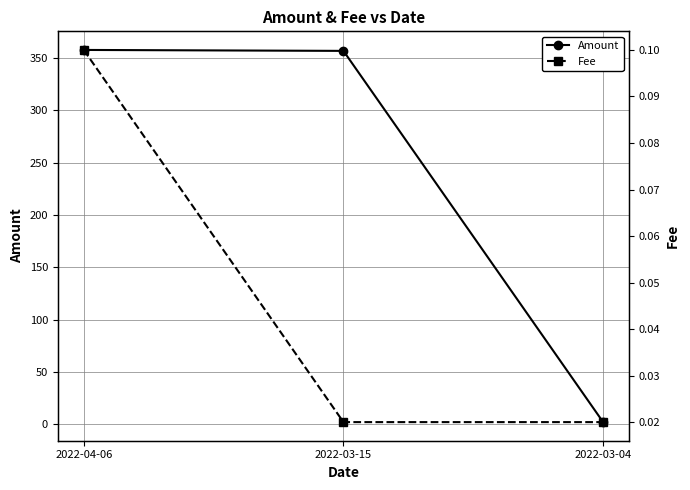

Reading left to right, what are all the values shown in this chart?

Amount: 2022-04-06=357.9	2022-03-15=357.0	2022-03-04=2.0
Fee: 2022-04-06=0.1	2022-03-15=0.0	2022-03-04=0.0